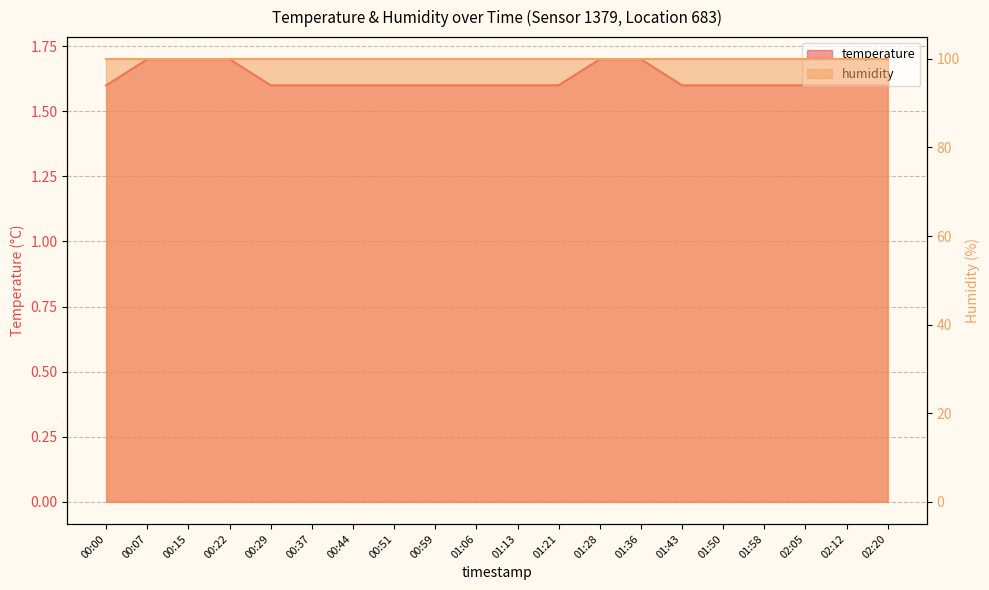

Reading right to left, extract all data points from this chart.

02:20=1.6	02:12=1.6	02:05=1.6	01:58=1.6	01:50=1.6	01:43=1.6	01:36=1.7	01:28=1.7	01:21=1.6	01:13=1.6	01:06=1.6	00:59=1.6	00:51=1.6	00:44=1.6	00:37=1.6	00:29=1.6	00:22=1.7	00:15=1.7	00:07=1.7	00:00=1.6